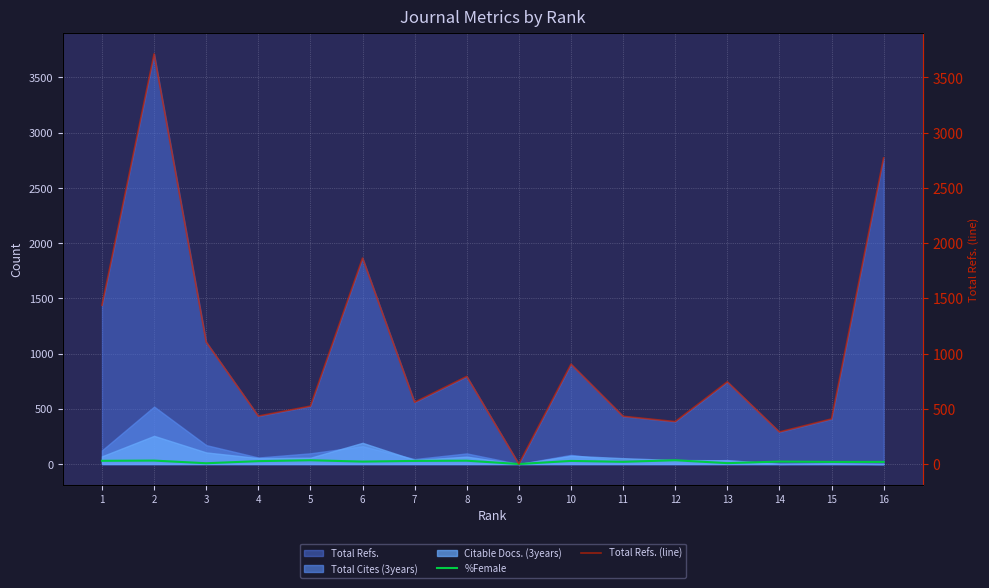

At which label does Total Refs. (line) first exceed 744?

1